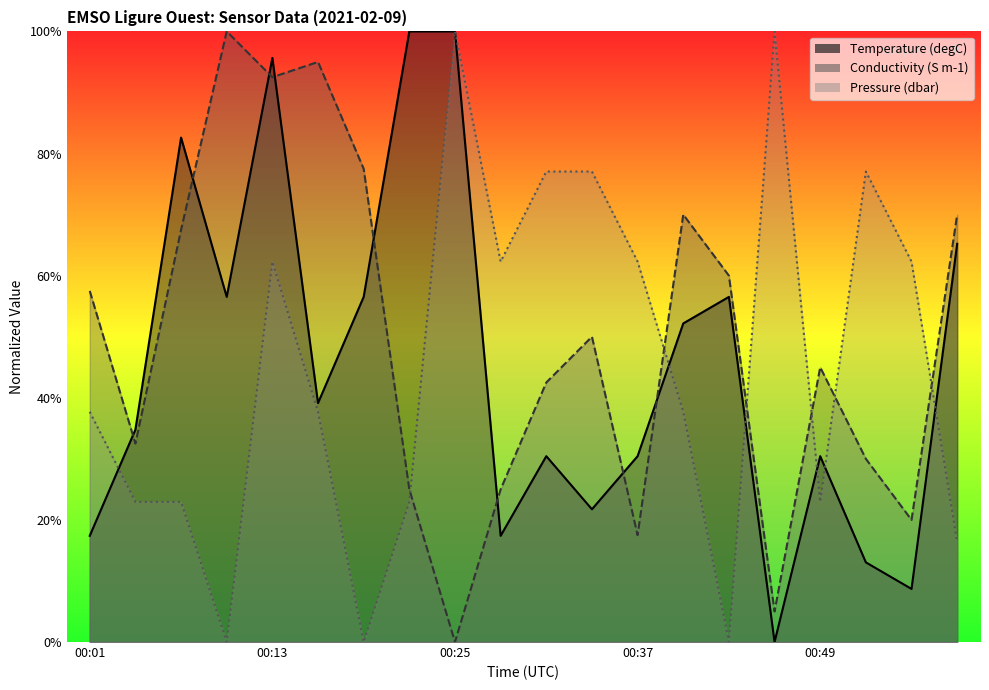

Reading left to right, what are all the values shown in this chart?

Temperature: 00:01=0.2	00:04=0.3	00:07=0.8	00:10=0.6	00:13=1.0	00:16=0.4	00:19=0.6	00:22=1.0	00:25=1.0	00:28=0.2	00:31=0.3	00:34=0.2	00:37=0.3	00:40=0.5	00:43=0.6	00:46=0.0	00:49=0.3	00:53=0.1	00:56=0.1	00:59=0.7
Conductivity: 00:01=0.6	00:04=0.3	00:07=0.7	00:10=1.0	00:13=0.9	00:16=0.9	00:19=0.8	00:22=0.2	00:25=0.0	00:28=0.2	00:31=0.4	00:34=0.5	00:37=0.2	00:40=0.7	00:43=0.6	00:46=0.1	00:49=0.5	00:53=0.3	00:56=0.2	00:59=0.7
Pressure: 00:01=0.4	00:04=0.2	00:07=0.2	00:10=0.0	00:13=0.6	00:16=0.4	00:19=0.0	00:22=0.2	00:25=1.0	00:28=0.6	00:31=0.8	00:34=0.8	00:37=0.6	00:40=0.4	00:43=0.0	00:46=1.0	00:49=0.2	00:53=0.8	00:56=0.6	00:59=0.2